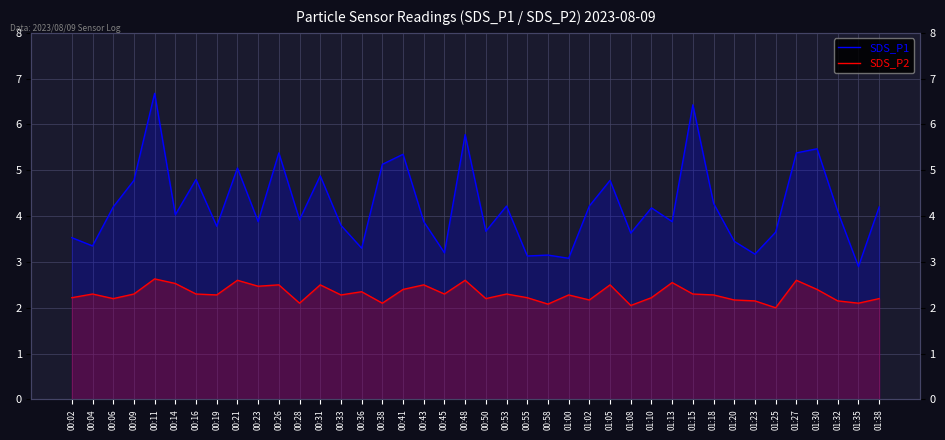

In SDS_P2, how many points are higher than both neighbors (excluding endpoints)?

13